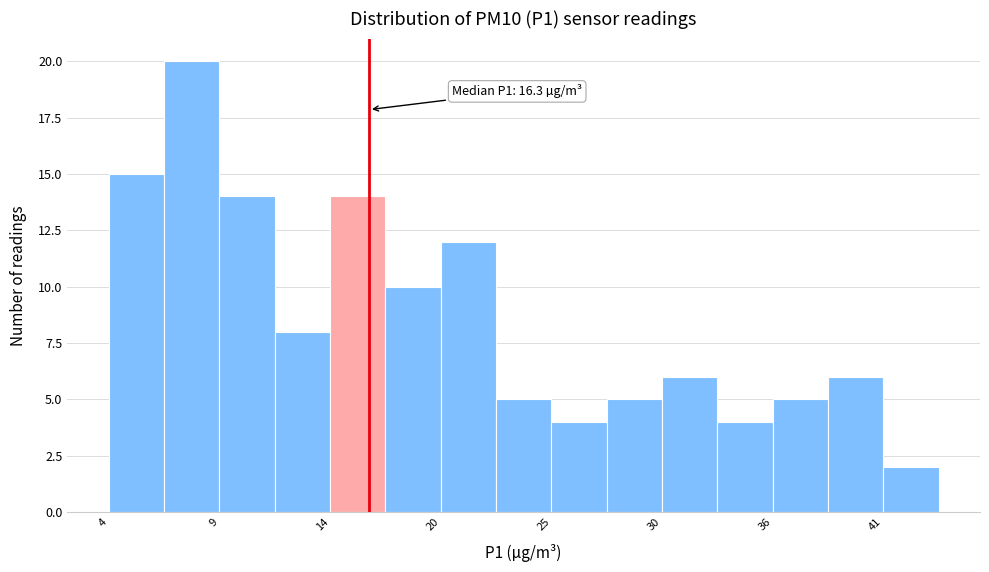

Read against the x-axis, roughly where is the centre of the tallest bar?

8